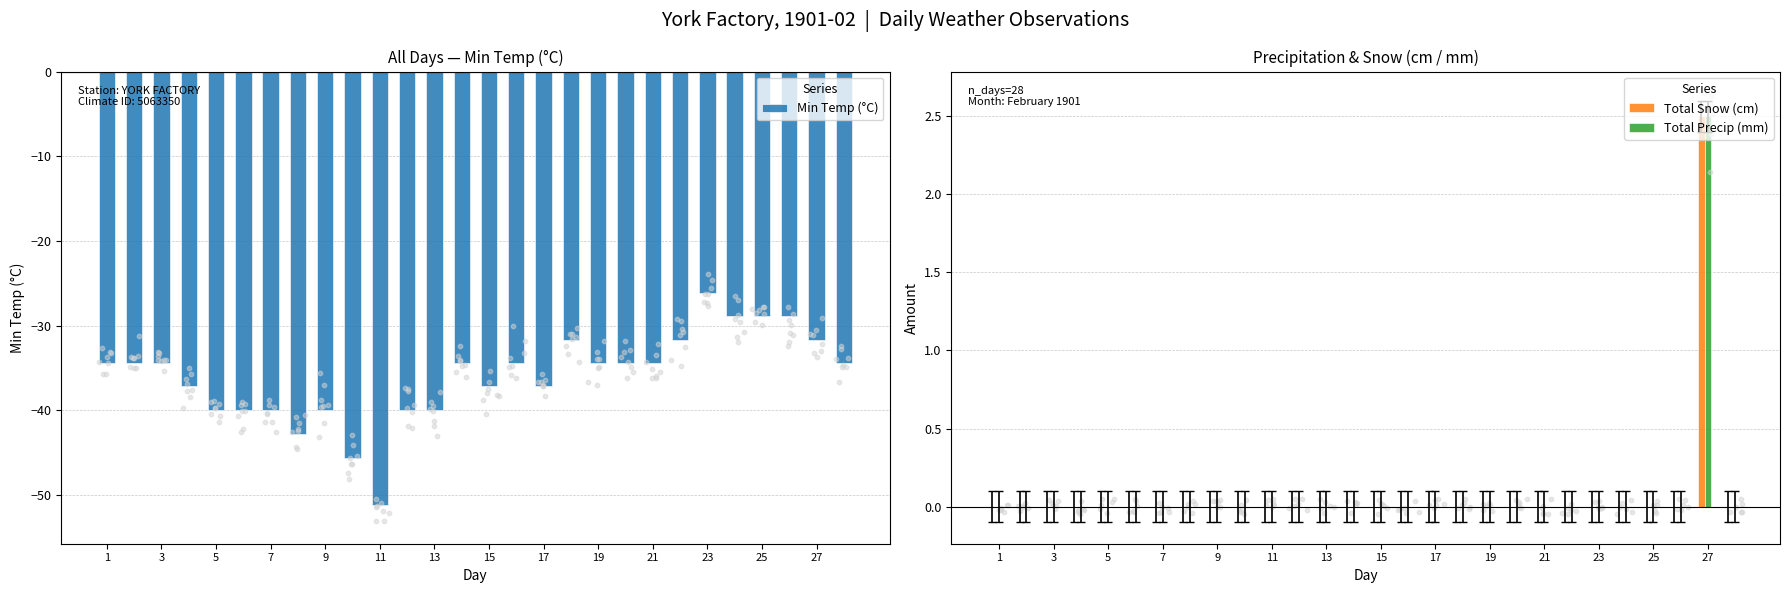

What is the average value of the Min Temp (°C) series?

-36.0